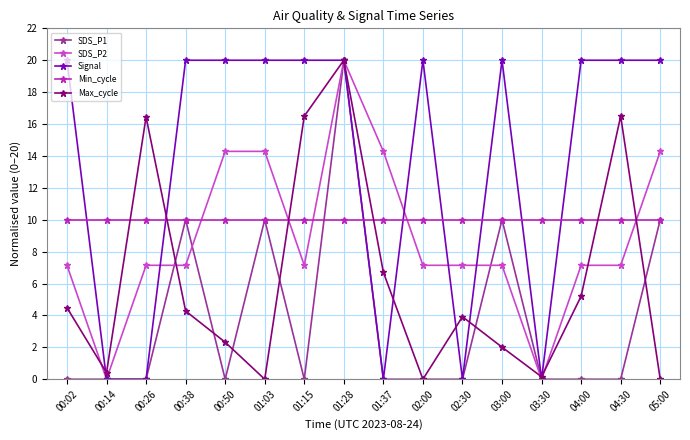

What is the label of the 8th point from the left?

01:28